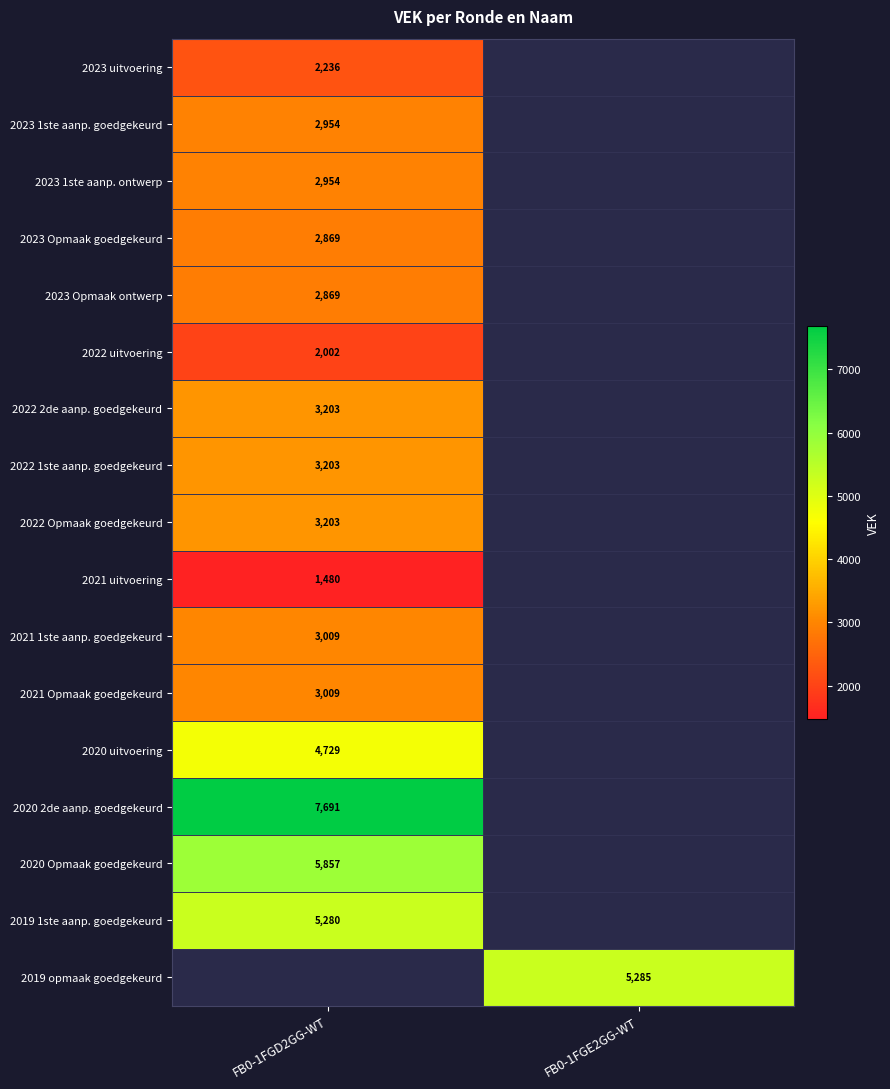

The value of 2023 1ste aanp. goedgekeurd at FB0-1FGD2GG-WT is 1118. True or false?

False